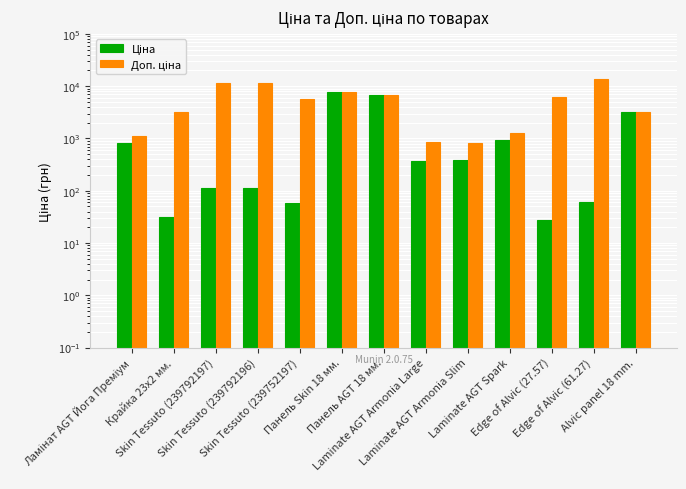

How many values in the Ціна series exceed 365?

7